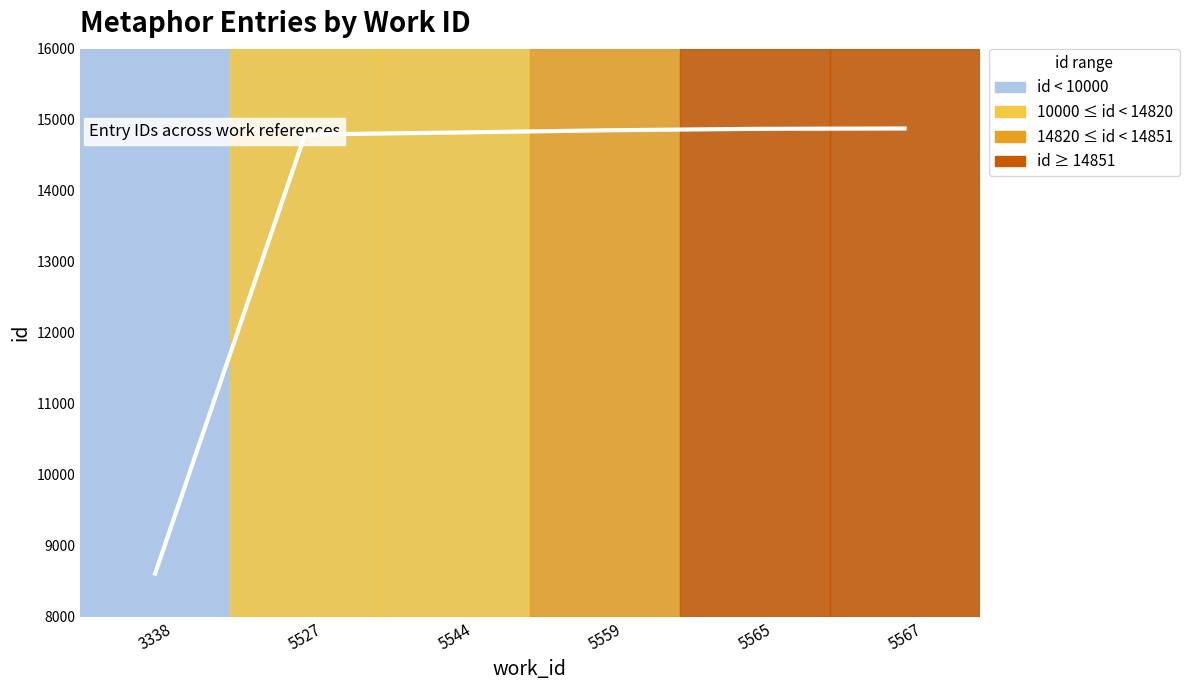

What is the greatest value displayed?

14876